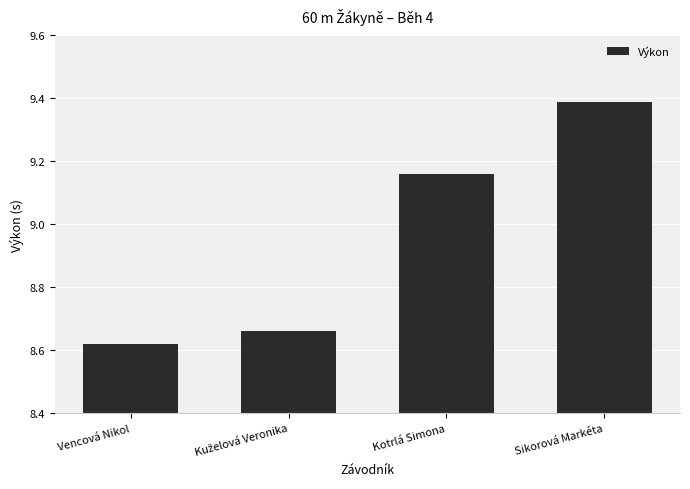

Which label corresponds to the largest value in the chart?

Sikorová Markéta